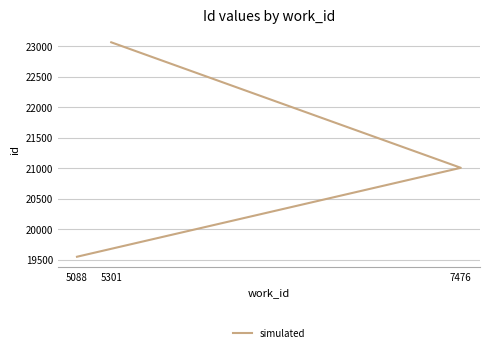

Rank the categories by value from highest to lowest.

5301, 7476, 5088